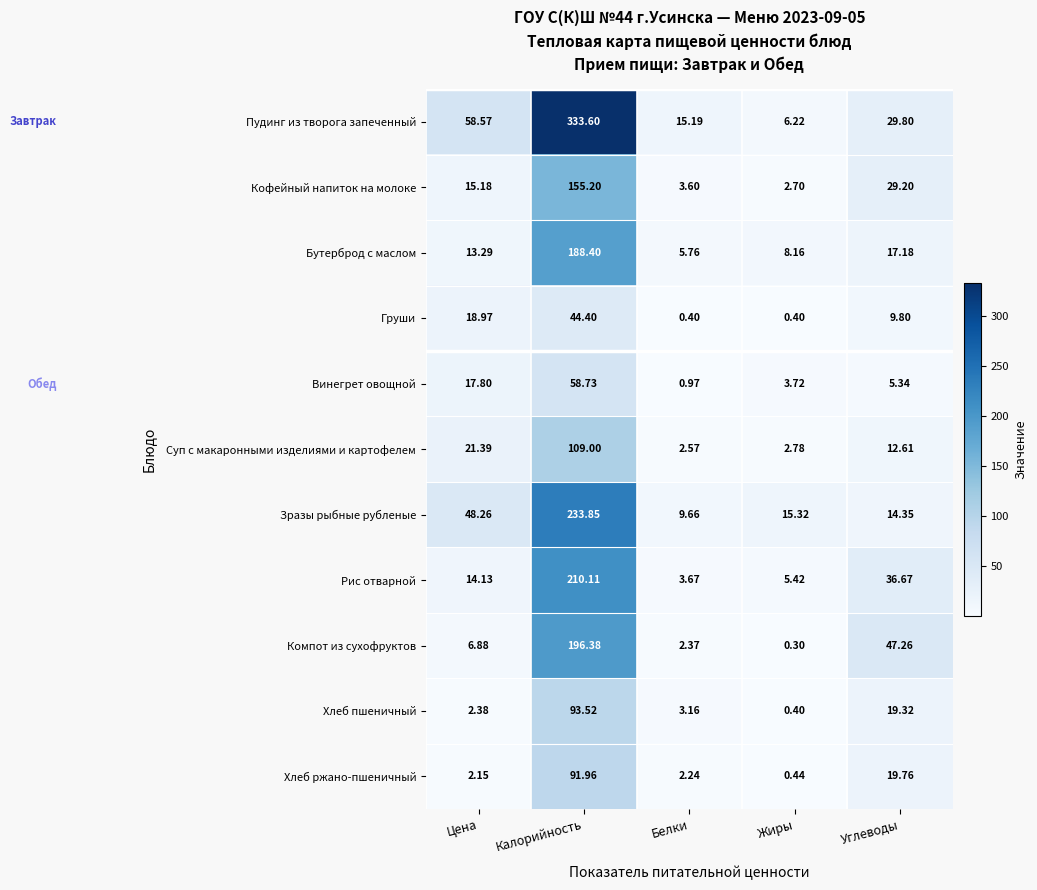

At which category does the chart reach its peak across all series?

Калорийность